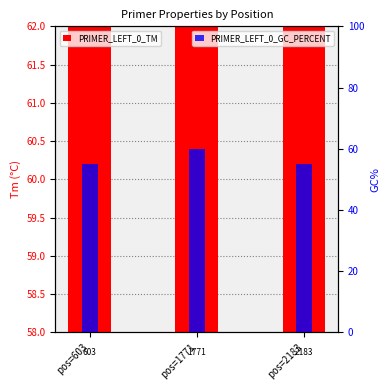

What is the smallest value displayed?

55.0